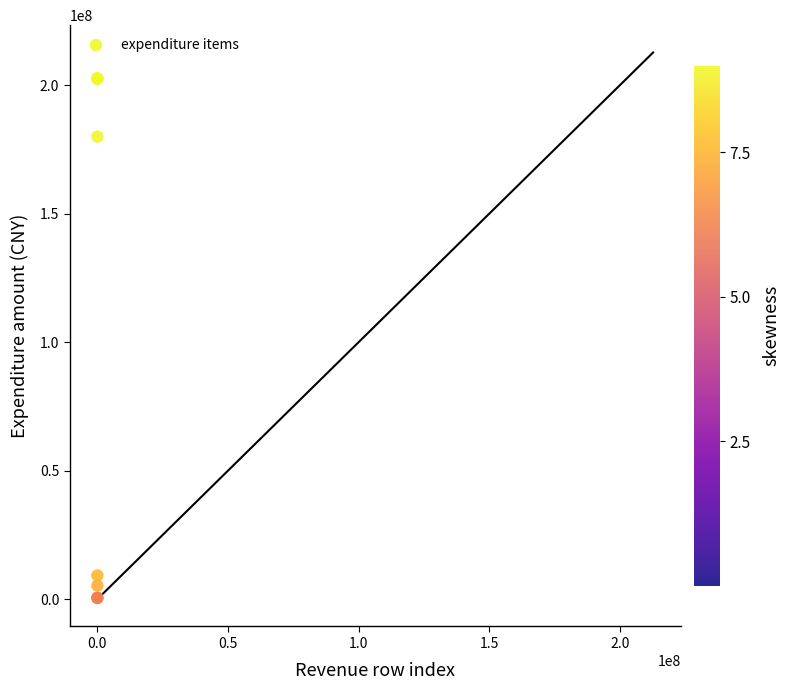

What Y value in the scatter plot is closest to 101509064?

179945891.2